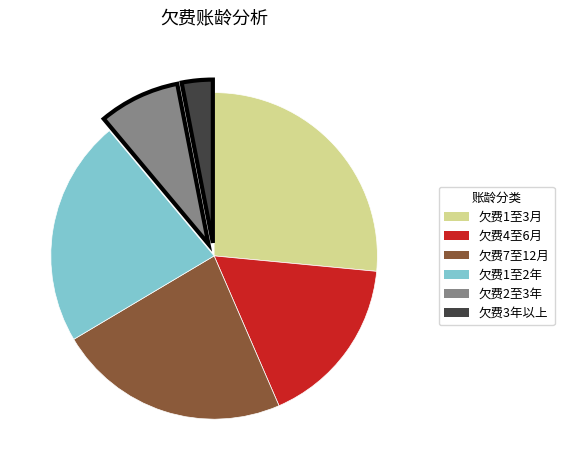

Do 欠费1至2年 and 欠费1至3月 together represent more than half of the pie?

No